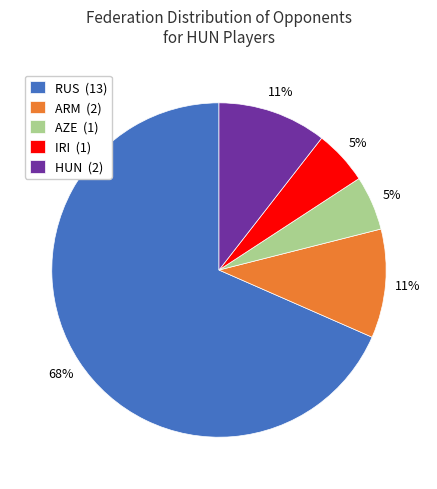

To the nearest percent, what is the difference between the largest and smallest slice percentages?

63%